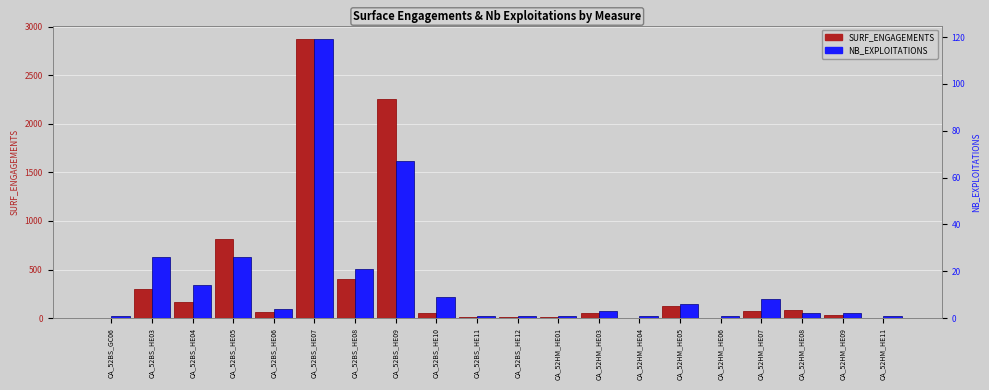

Between CA_52BS_HE03 and CA_52BS_HE04, which series saw the biggest shift?

SURF_ENGAGEMENTS